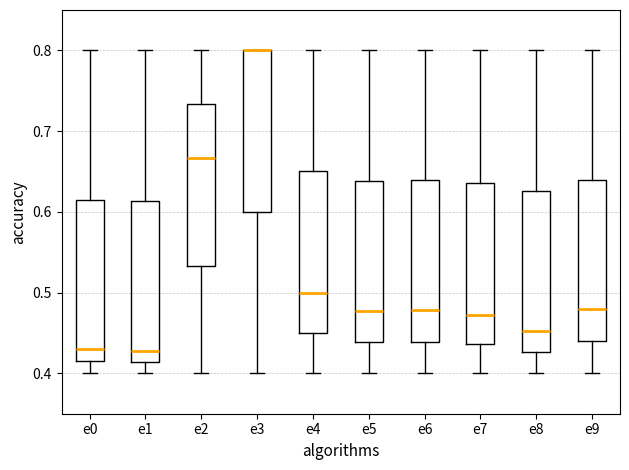

Where is the lower edge of the box for e9 on the y-axis? The values are not printed on the chart, so give them approximately, as read against the axis.

0.44